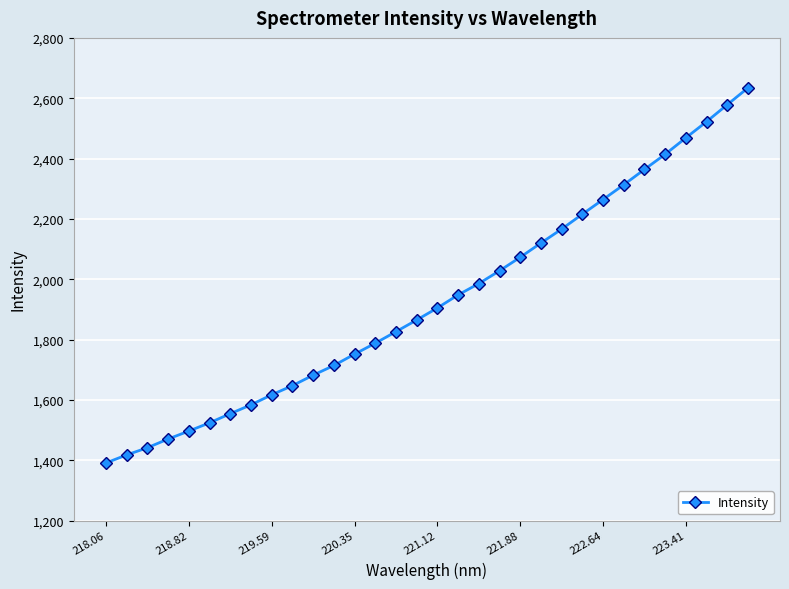

What is the difference between the second highest and minimum values?

1187.4